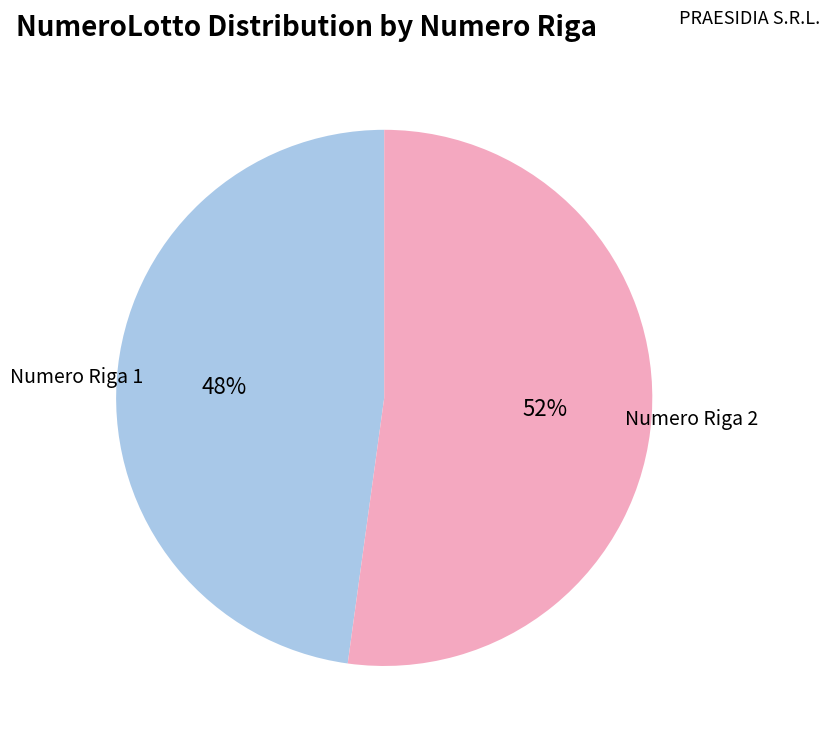

Between Numero Riga 1 and Numero Riga 2, which is larger?

Numero Riga 2